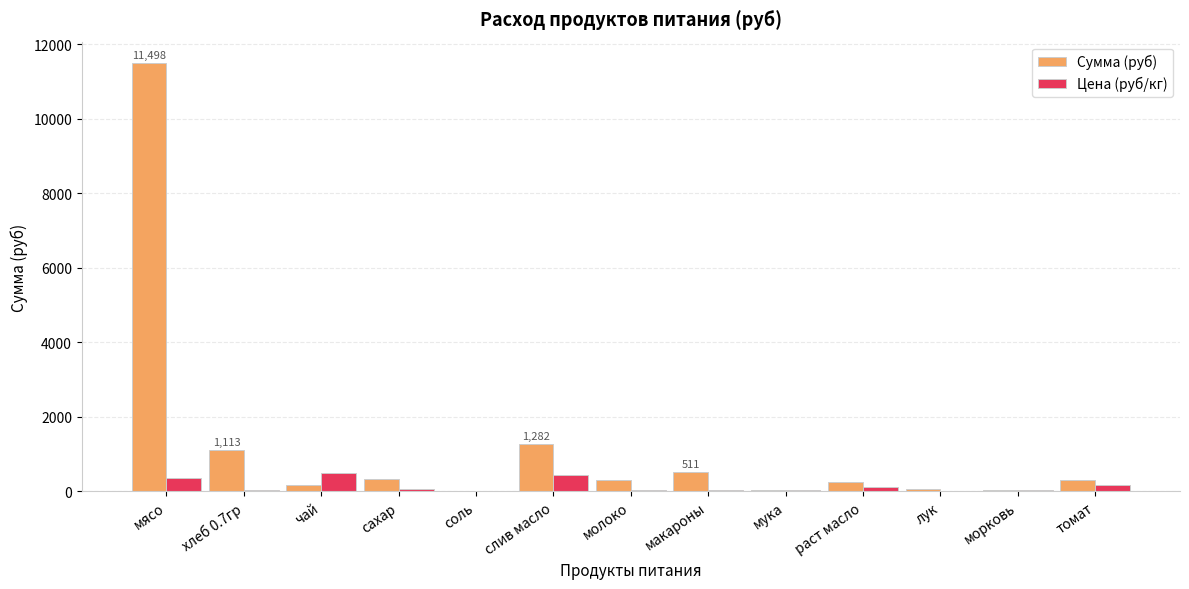

Which series changed the most between мясо and мука?

Сумма (руб)